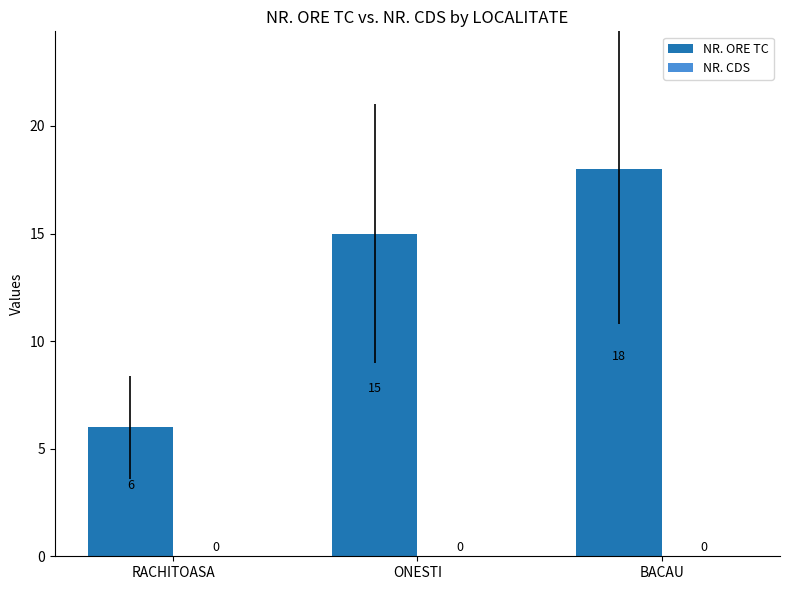

Between RACHITOASA and BACAU, which is larger?

BACAU